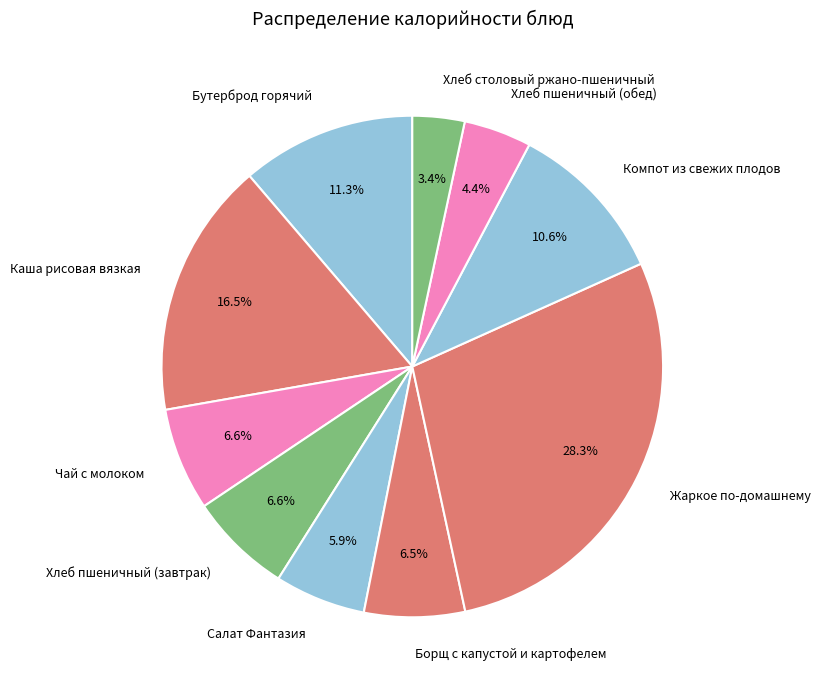

How many segments does this pie chart have?

10